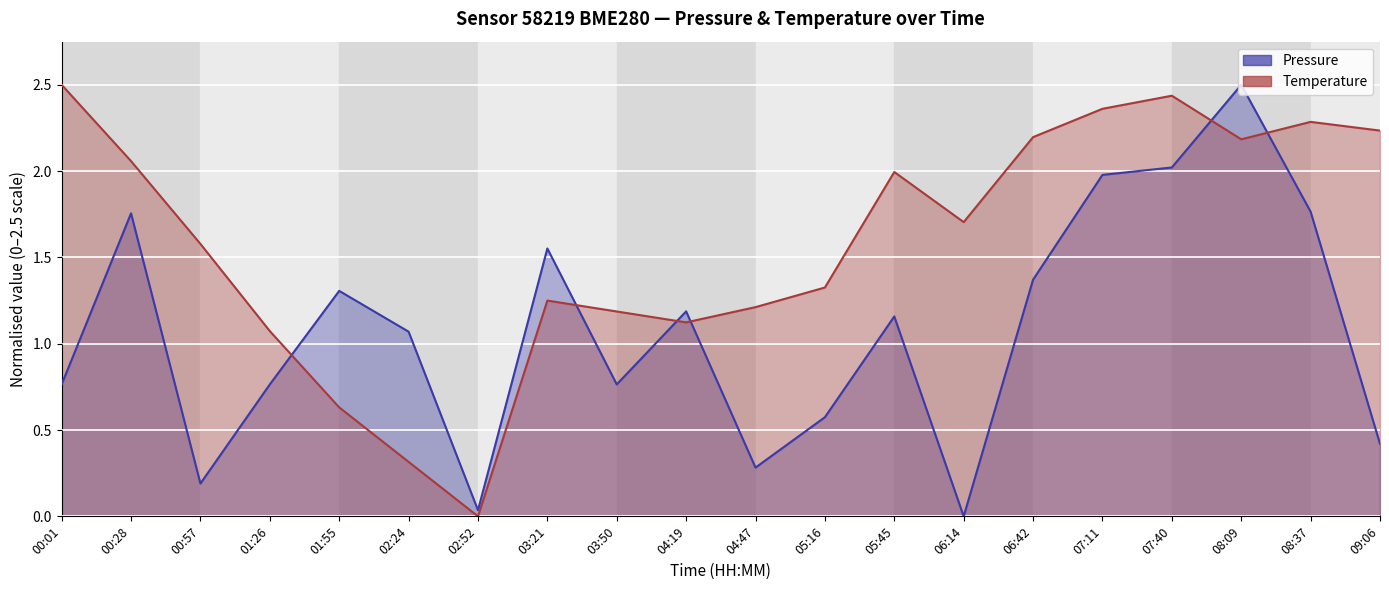

How many interior local valleys does the pressure_line series have?

5